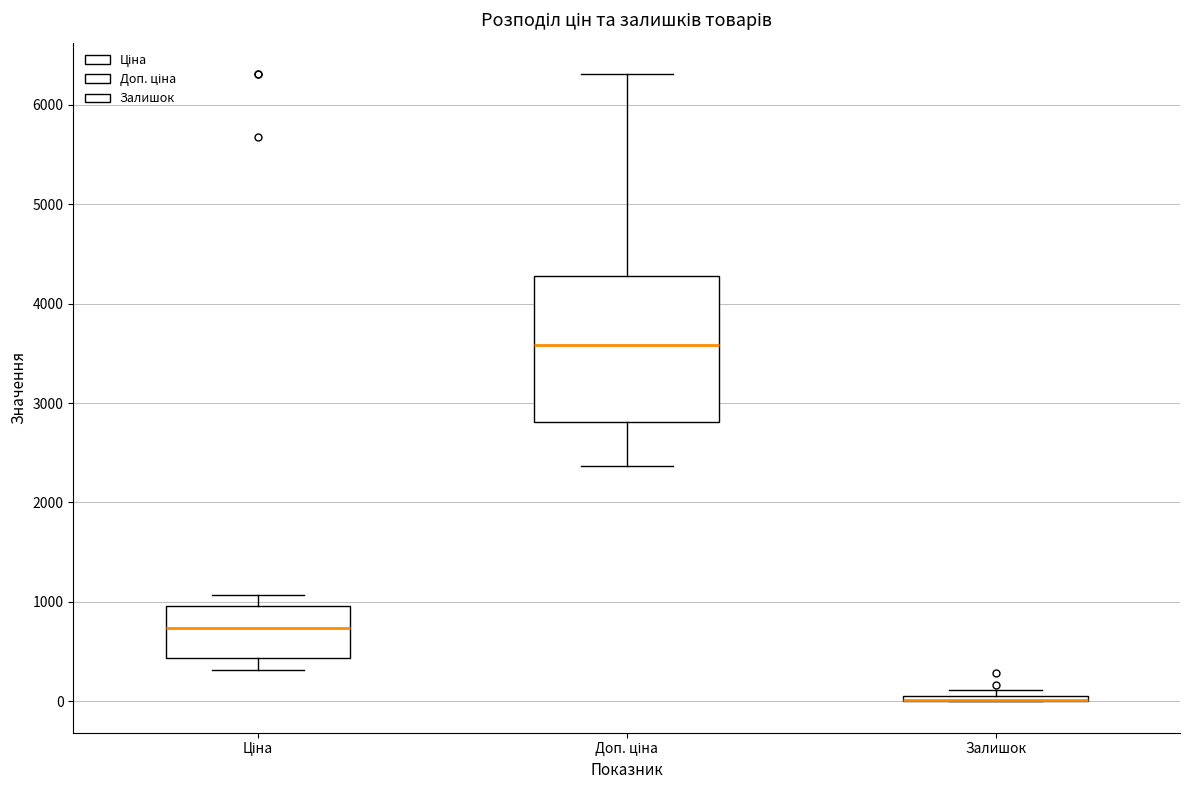

Which box is the tallest, from its lower edge to its upper edge?

Доп. ціна